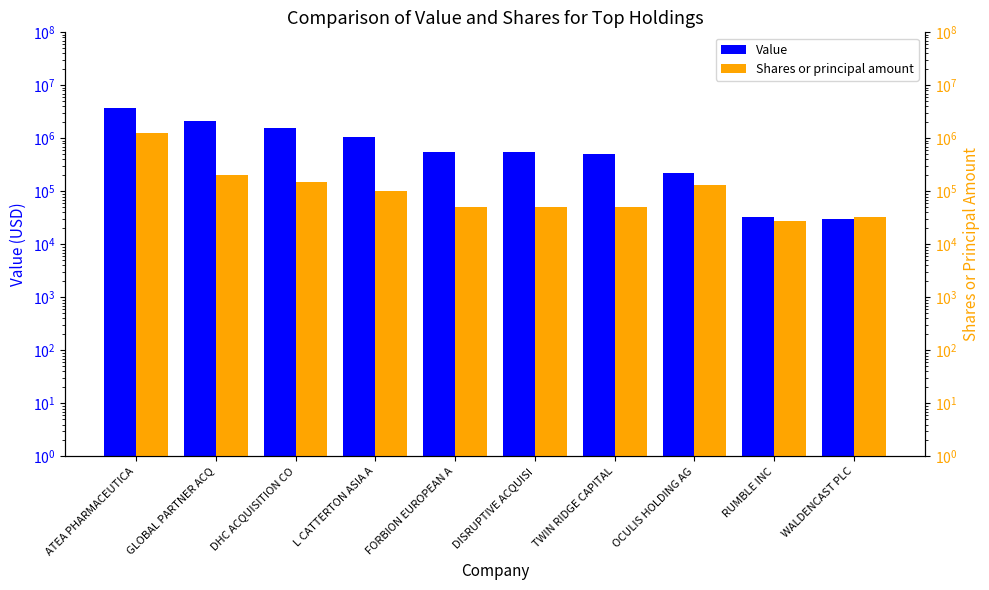

At how many categories does at least one series exceed 647419?

4